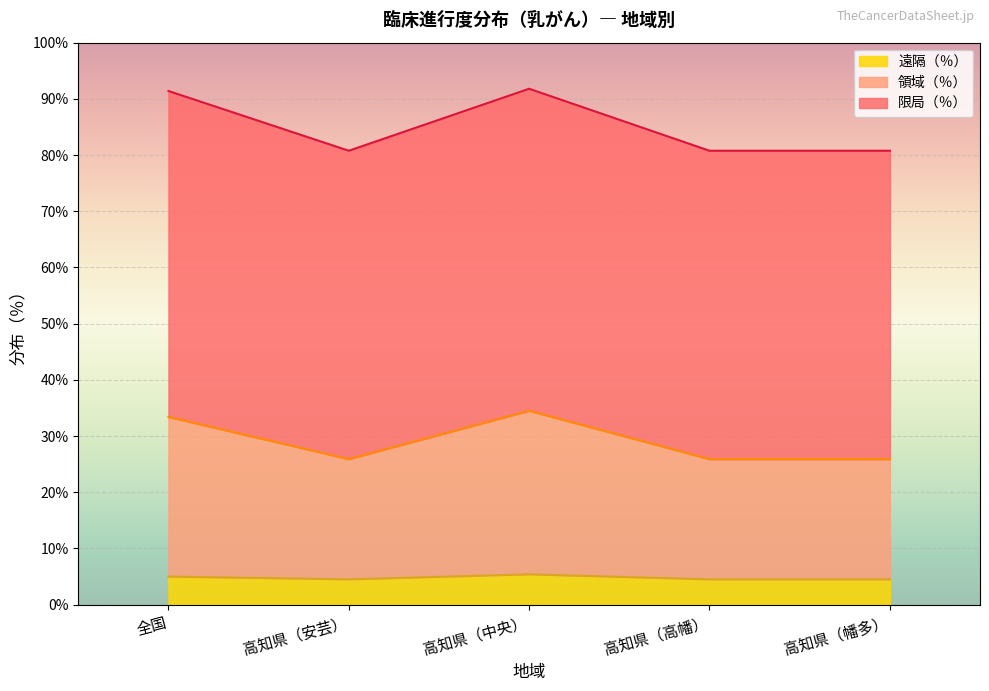

What are all the series names shown in the legend?

遠隔（％）, 領域（％）, 限局（％）